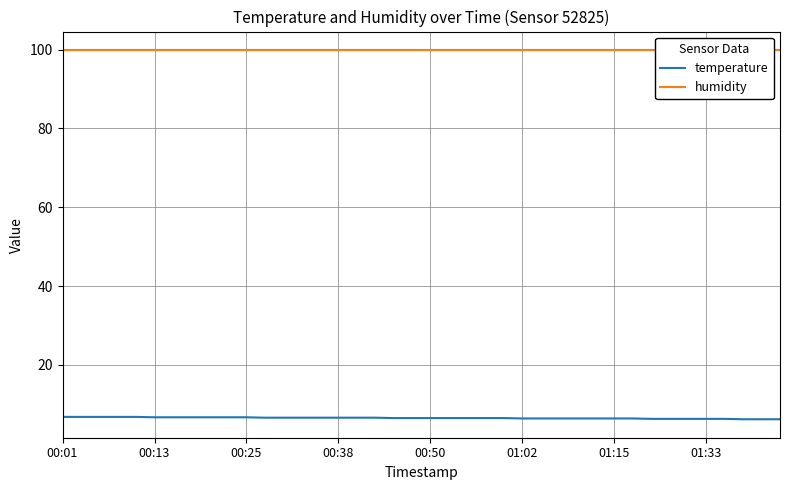

What is the maximum value for temperature?

6.8